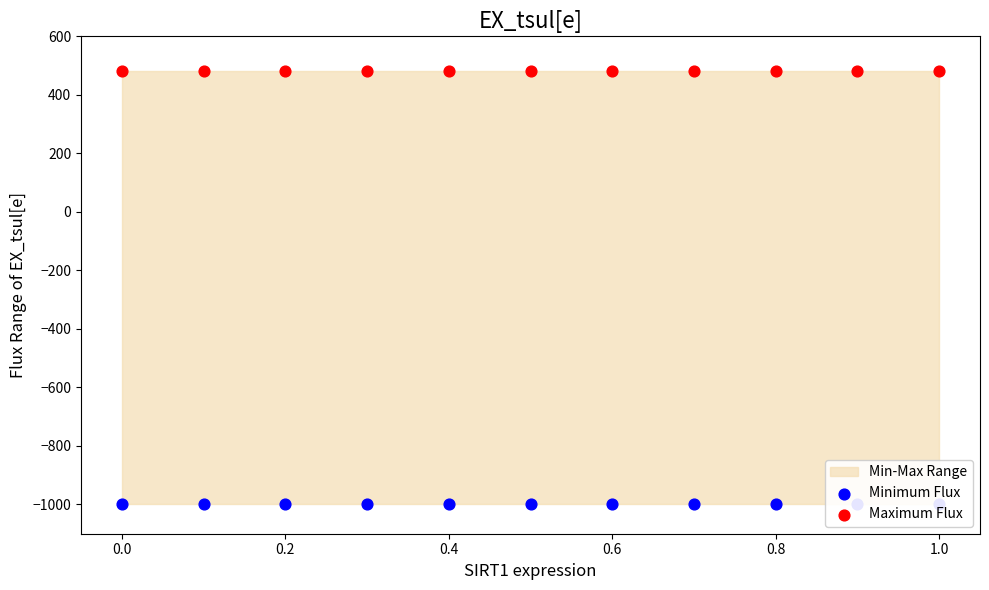

At how many categories does at least one series exceed -871?

11